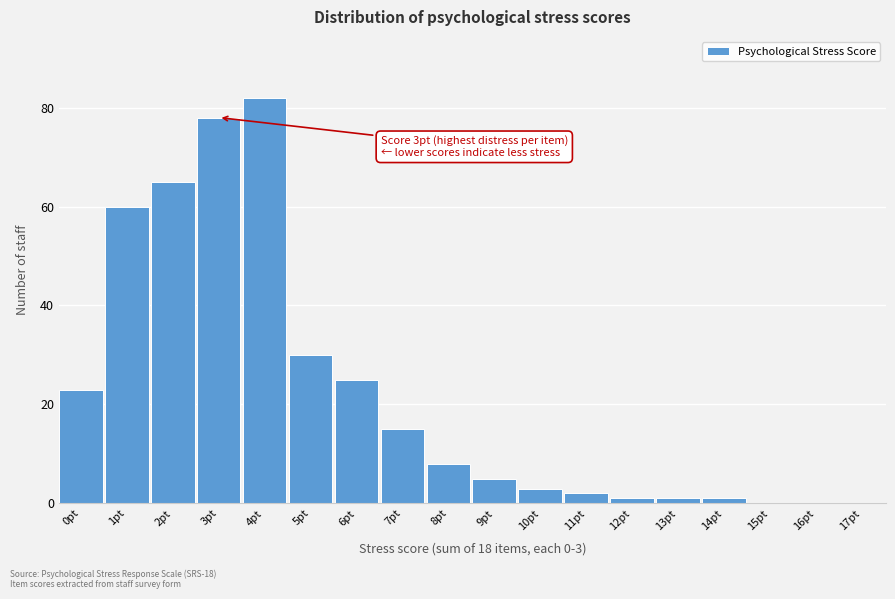

Reading left to right, transcribe all the data shown in this chart.

0pt=23	1pt=60	2pt=65	3pt=78	4pt=82	5pt=30	6pt=25	7pt=15	8pt=8	9pt=5	10pt=3	11pt=2	12pt=1	13pt=1	14pt=1	15pt=0	16pt=0	17pt=0